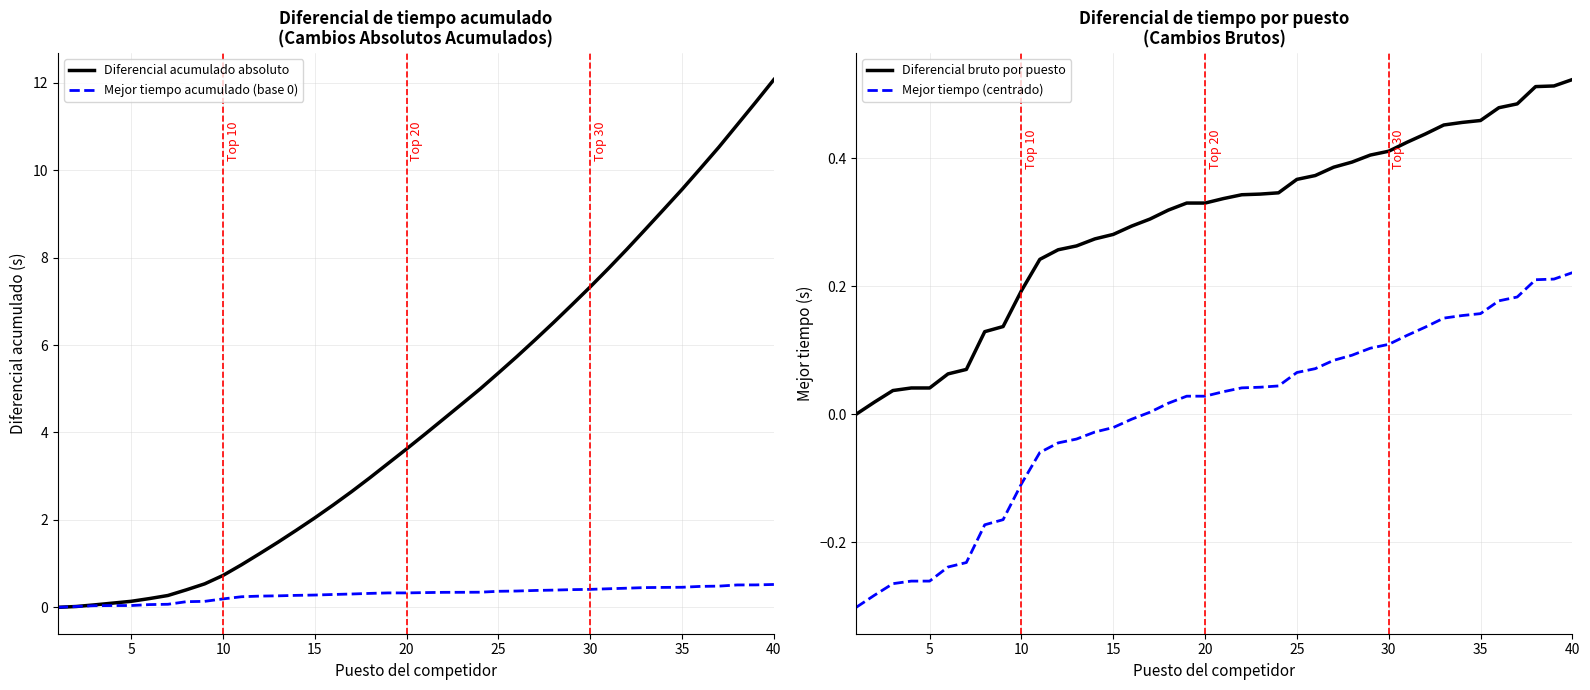

What is the maximum value for Diferencial acumulado absoluto?

12.1